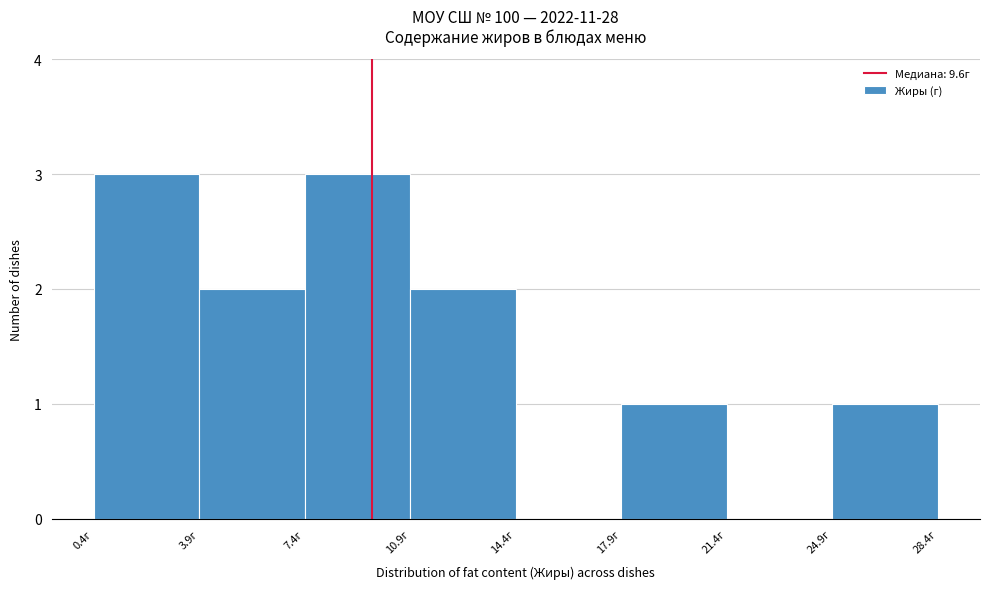

Reading left to right, transcribe this chart: for each bar, give the range it covers on the x-axis and its height. Neither the bar edges nor the heights are printed on the chart, so give them approximately, as read against the axes.

0.5 to 4.0: 3
4.0 to 7.5: 2
7.5 to 11.0: 3
11.0 to 14.5: 2
14.5 to 18.0: 0
18.0 to 21.5: 1
21.5 to 25.0: 0
25.0 to 28.5: 1